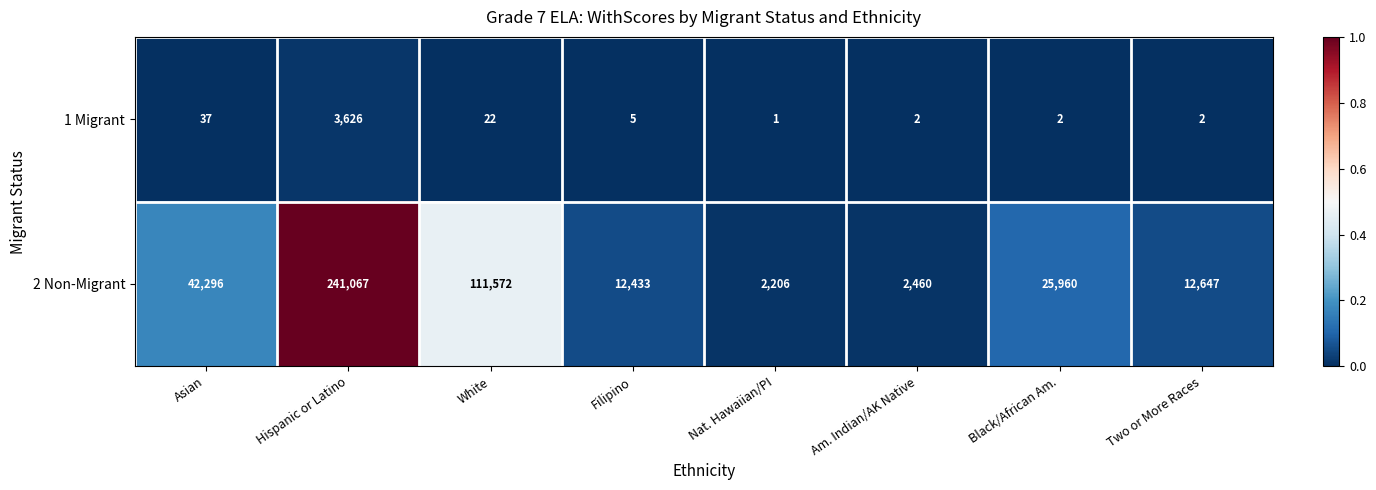

How many values in the 1 Migrant series are below 5?

4